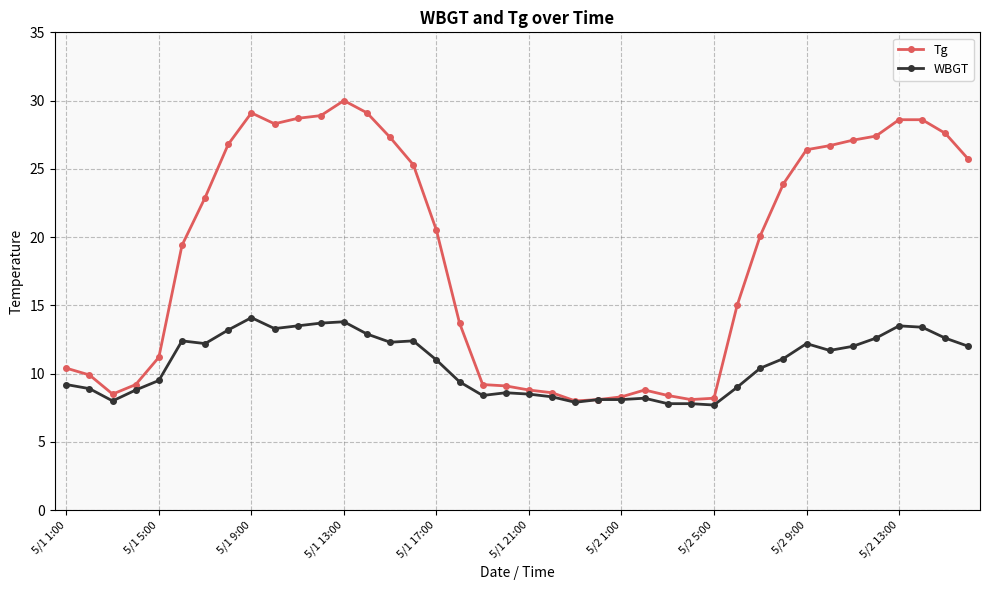

What is the minimum value shown in the chart?

7.7